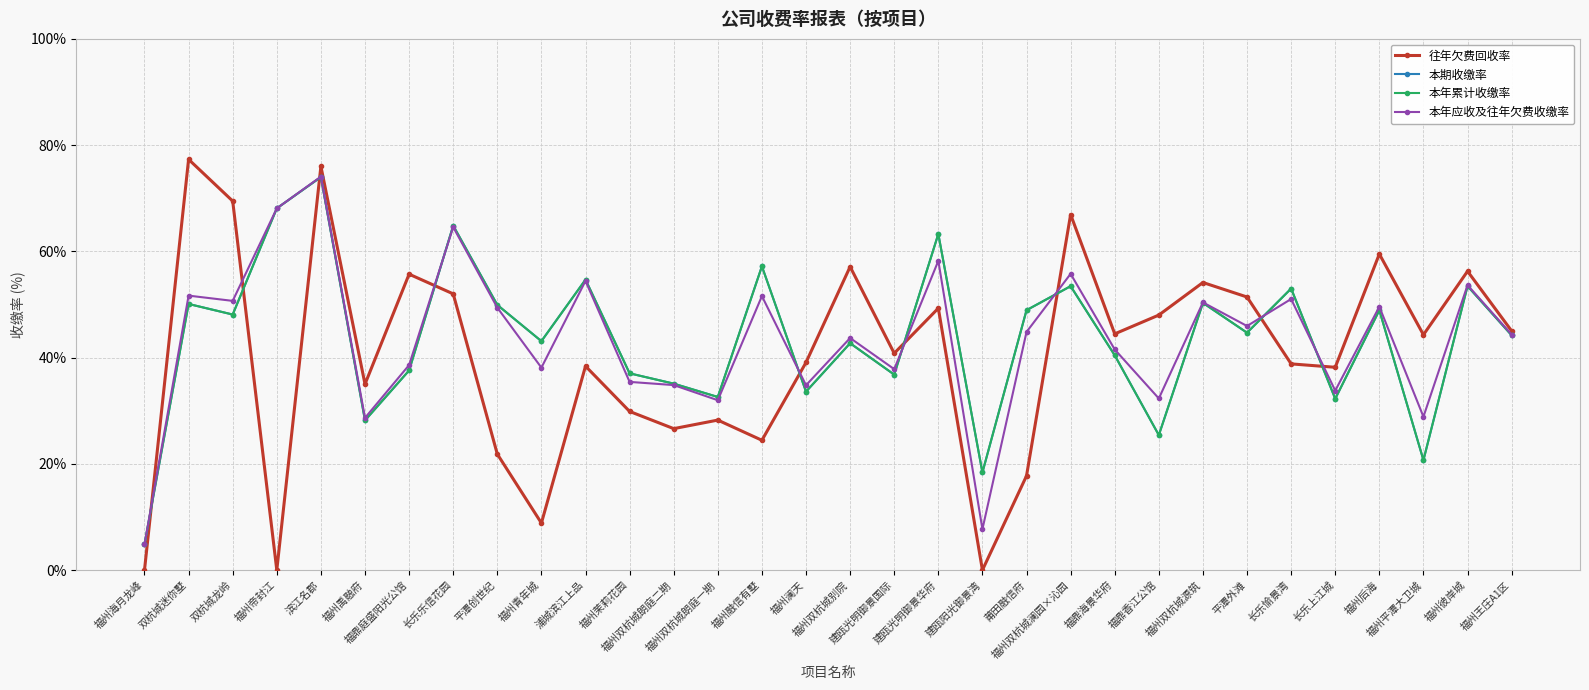

At which label does 本年累计收缴率 reach its minimum?

福州海月龙峰